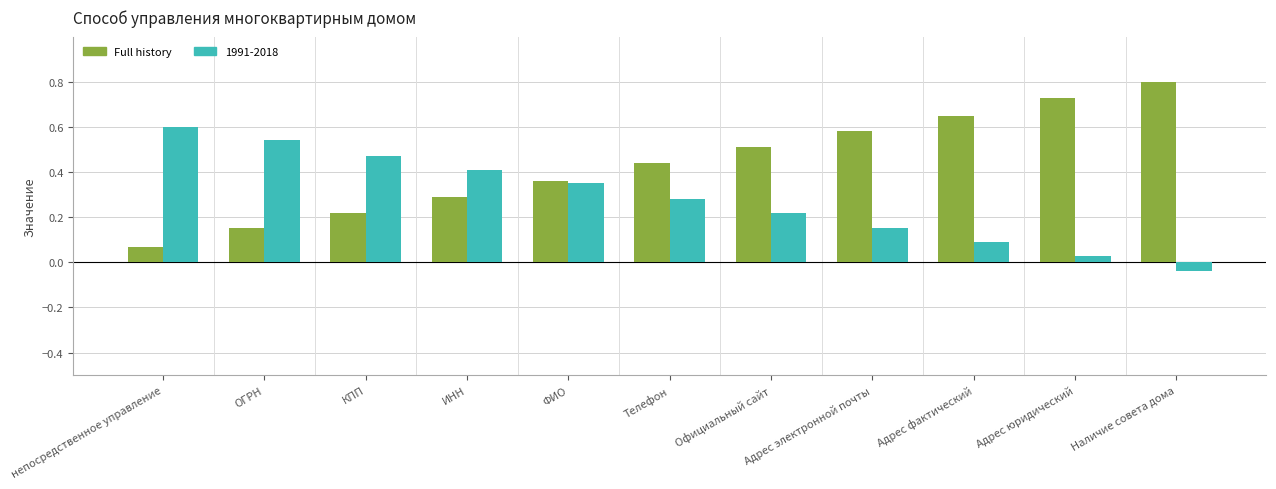

How many data points does each series have?

11